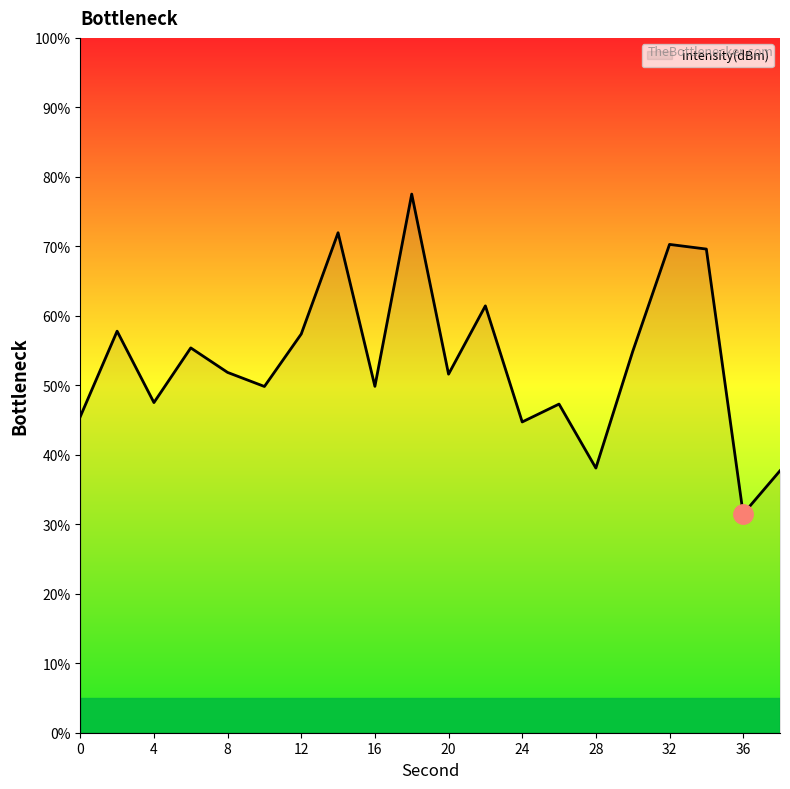

What is the difference between the maximum and minimum values?

46.0